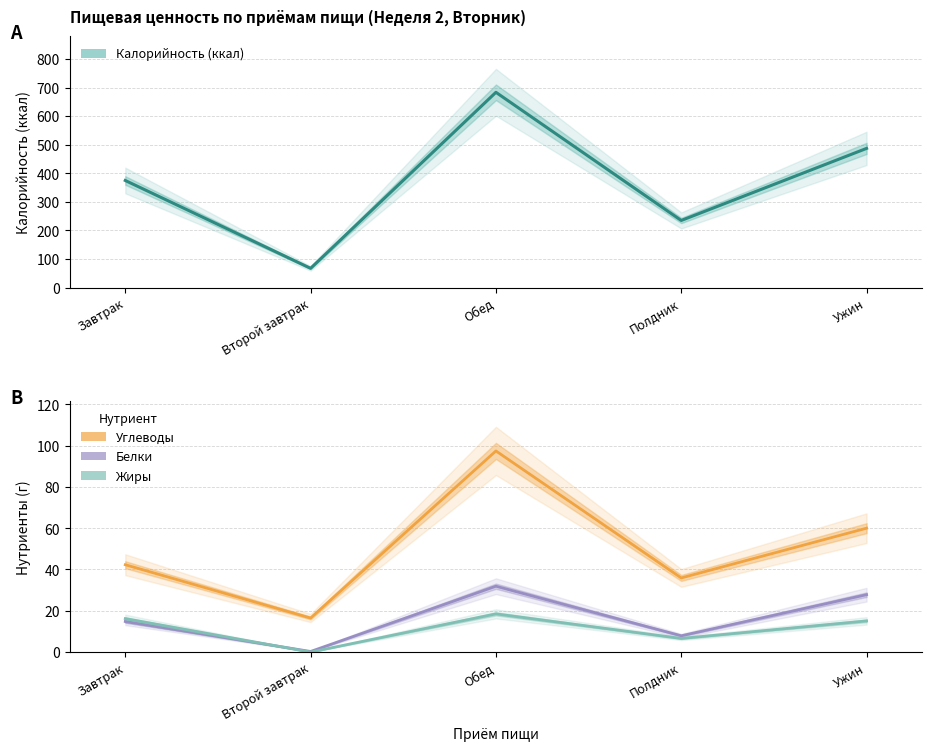

True or false: Белки and Калорийность (ккал) intersect in this chart.

False